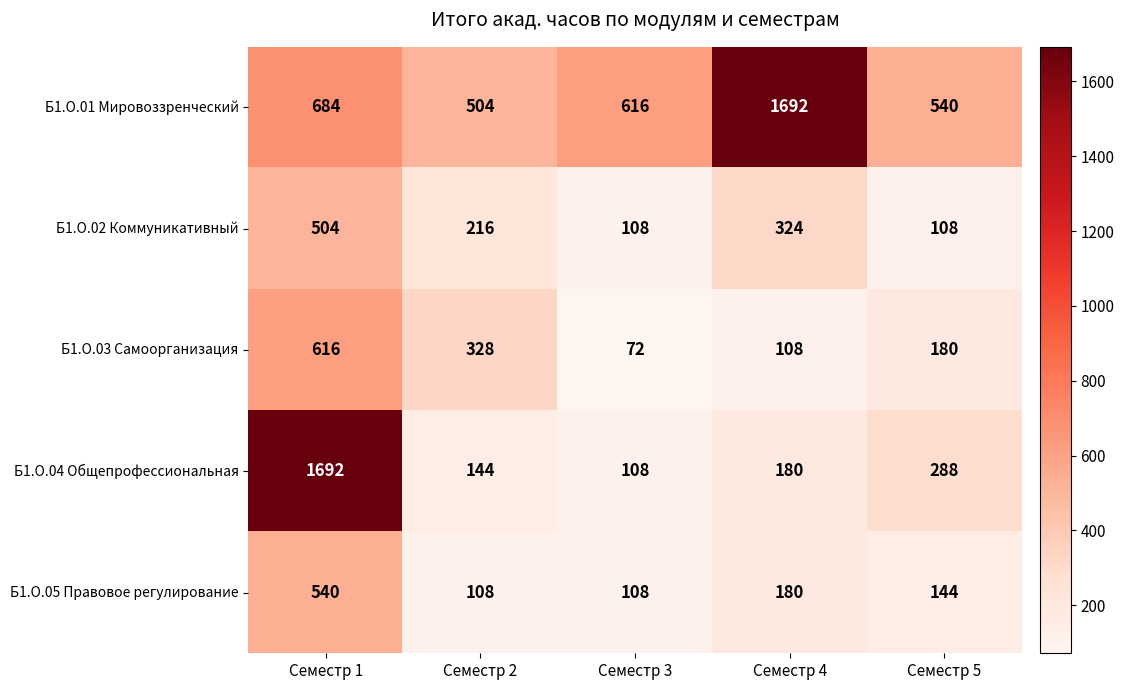

Reading left to right, what are all the values shown in this chart?

Б1.О.01 Мировоззренческий: Семестр 1=684	Семестр 2=504	Семестр 3=616	Семестр 4=1692	Семестр 5=540
Б1.О.02 Коммуникативный: Семестр 1=504	Семестр 2=216	Семестр 3=108	Семестр 4=324	Семестр 5=108
Б1.О.03 Самоорганизация: Семестр 1=616	Семестр 2=328	Семестр 3=72	Семестр 4=108	Семестр 5=180
Б1.О.04 Общепрофессиональная: Семестр 1=1692	Семестр 2=144	Семестр 3=108	Семестр 4=180	Семестр 5=288
Б1.О.05 Правовое регулирование: Семестр 1=540	Семестр 2=108	Семестр 3=108	Семестр 4=180	Семестр 5=144